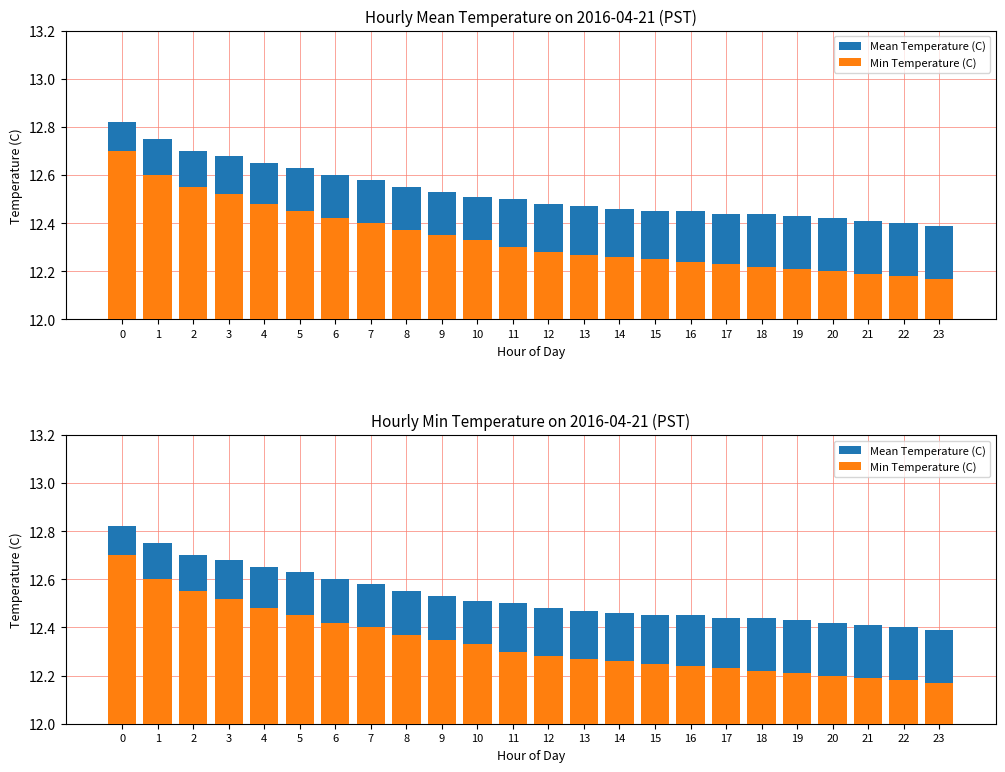

Rank the series by their maximum value, from lowest to highest.

Min Temperature (C), Mean Temperature (C)